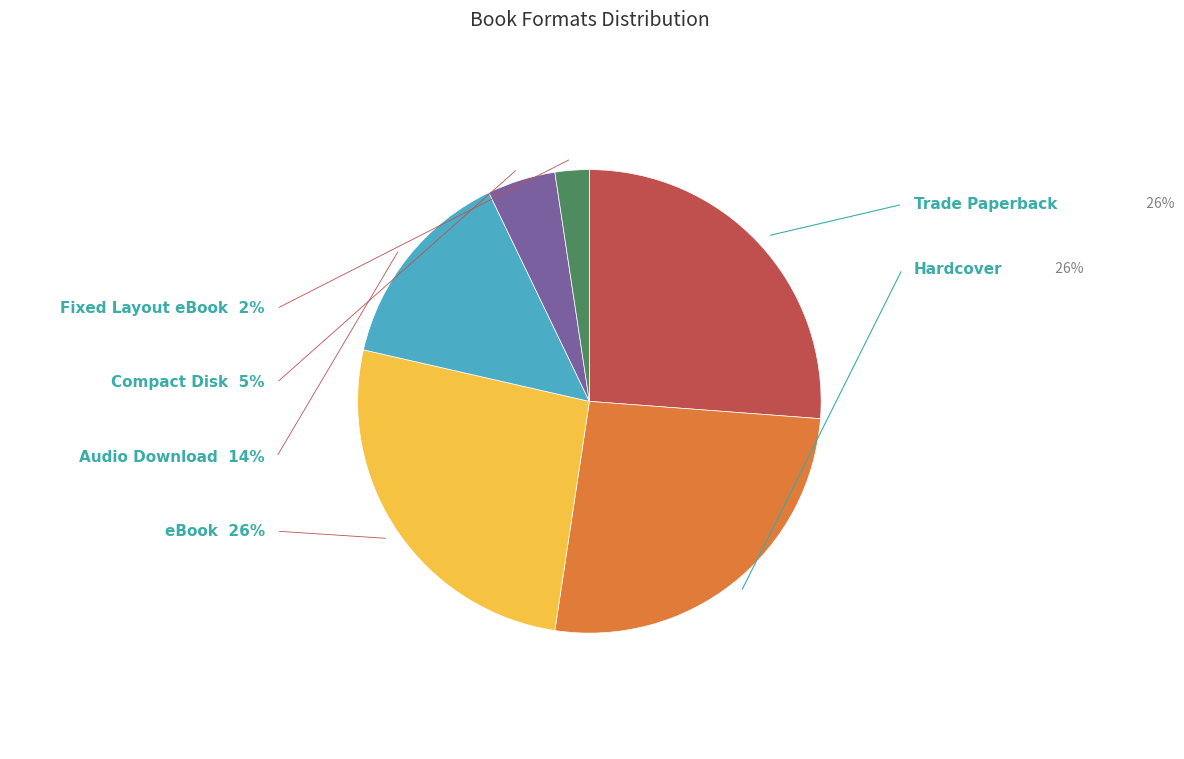

To the nearest percent, what is the average slice percentage?

17%